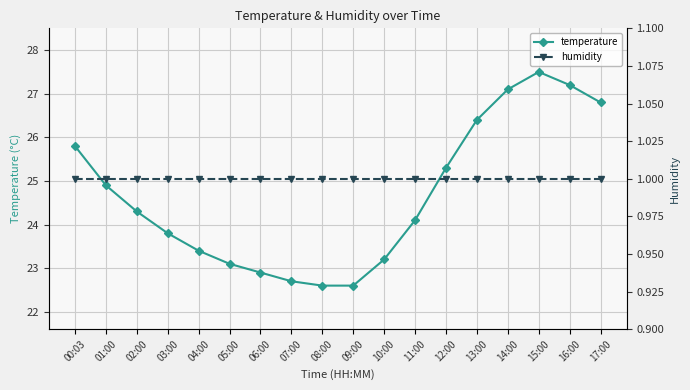

List the labels in order of temperature value, largest first.

15:00, 16:00, 14:00, 17:00, 13:00, 00:03, 12:00, 01:00, 02:00, 11:00, 03:00, 04:00, 10:00, 05:00, 06:00, 07:00, 08:00, 09:00